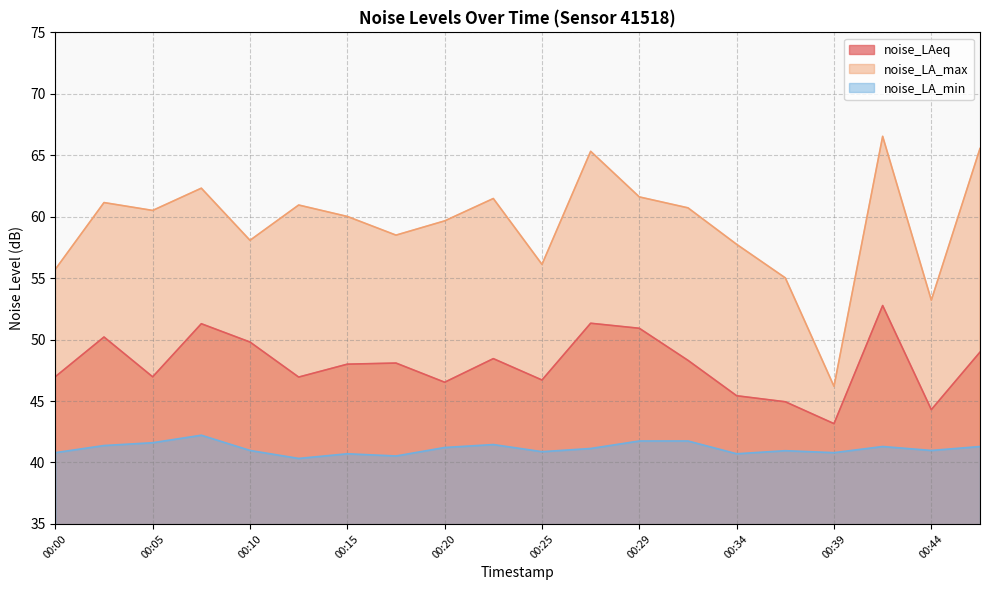

Count the number of categories in the chart.

20